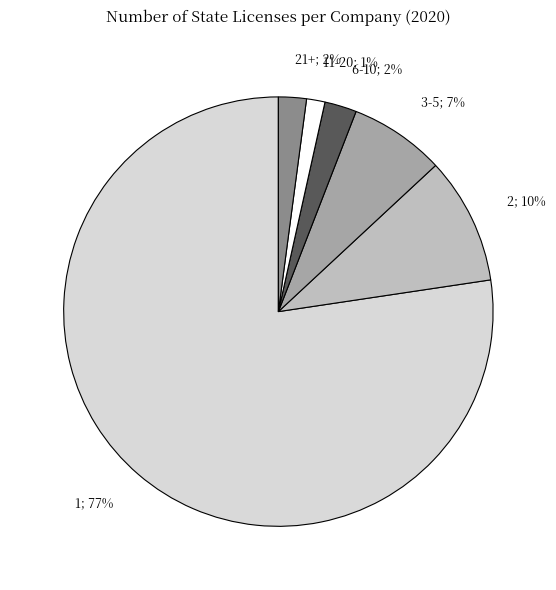

To the nearest percent, what is the average slice percentage?

17%